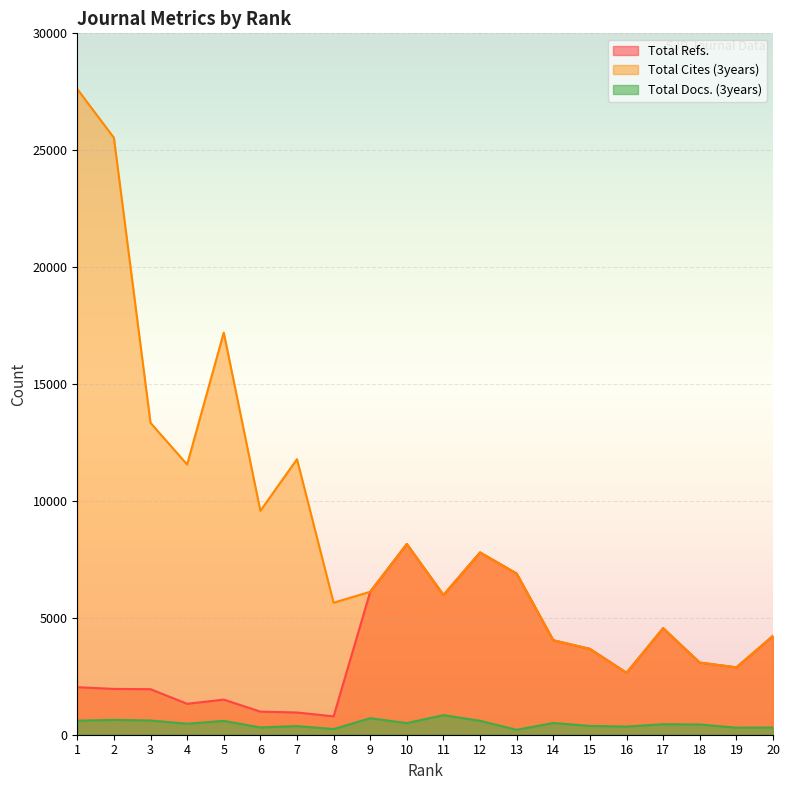

What is the minimum value shown in the chart?

212